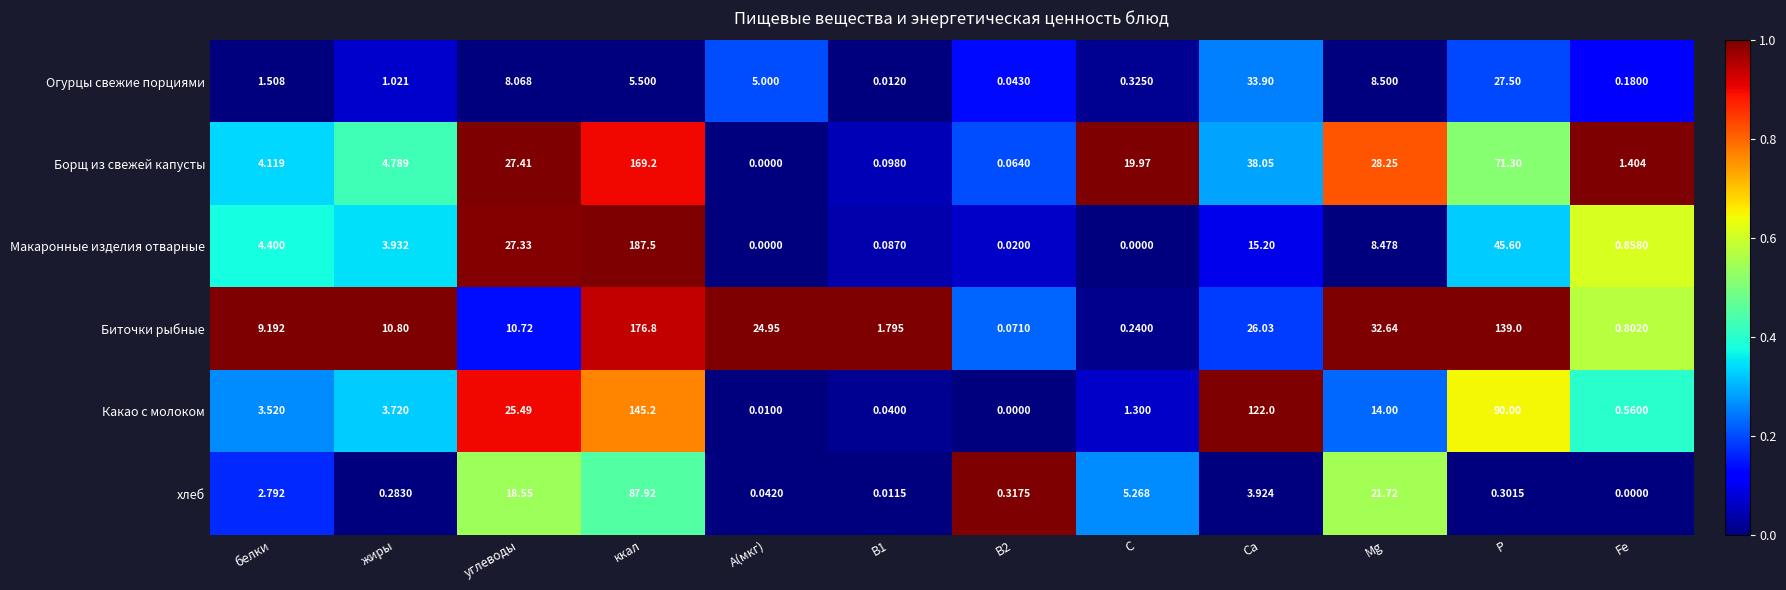

At which category is the sum across all series the highest?

ккал